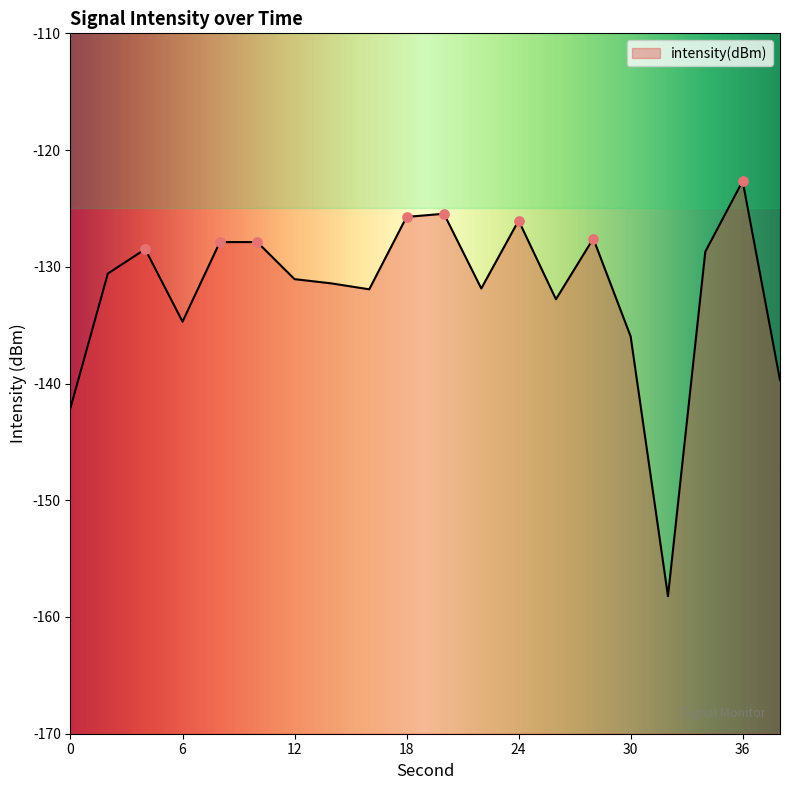

What is the change in value from 10 to 12?

-3.2